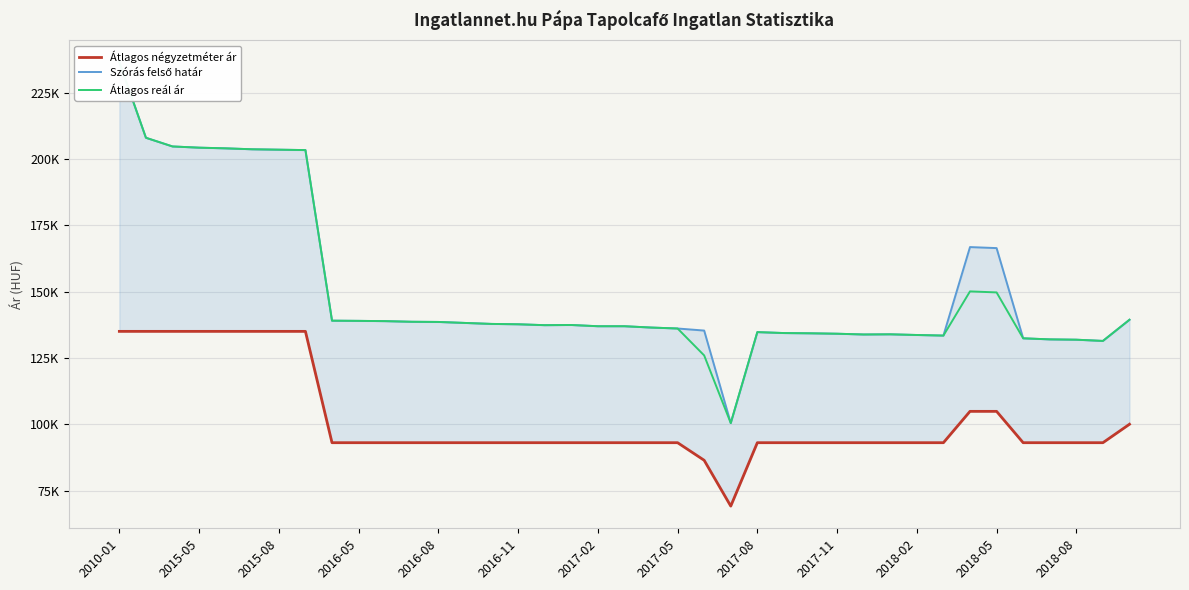

Which series has the largest range (max minus min)?

Szórás felső határ